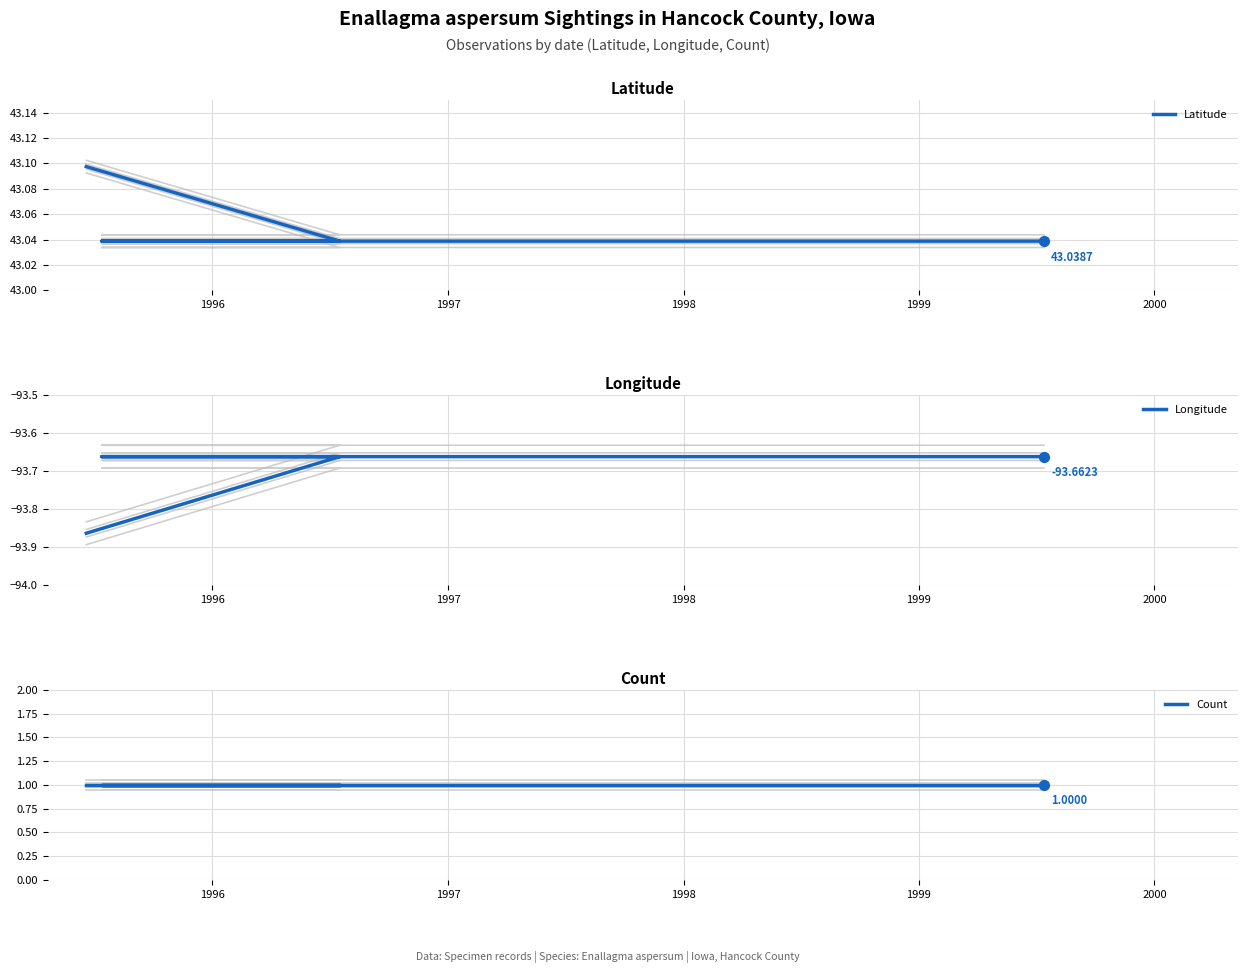

Which series reaches the maximum Y coordinate?

Latitude